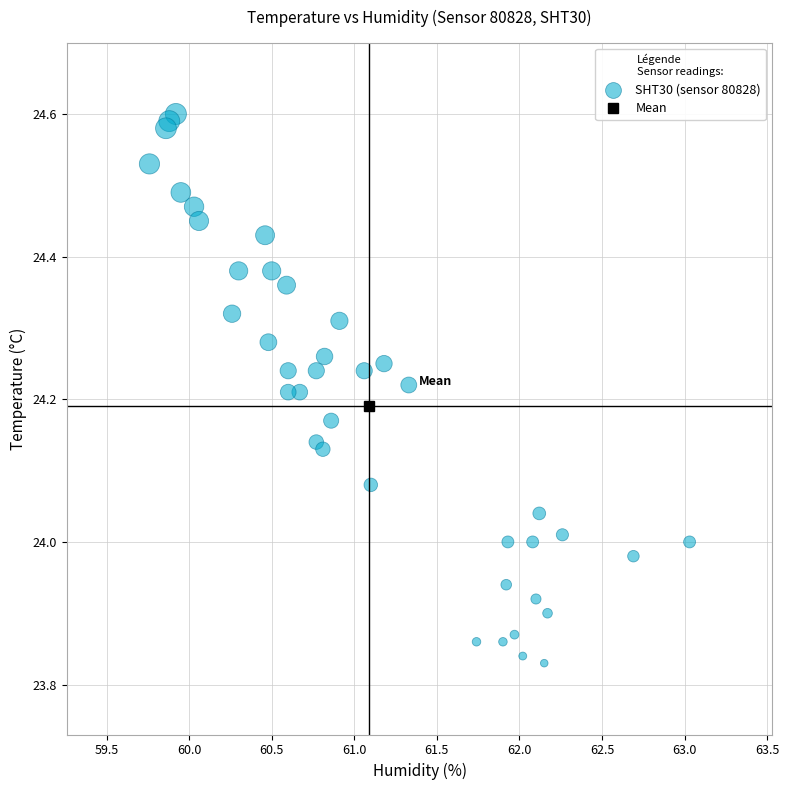

What is the range of Y values (max minus min)?

0.8